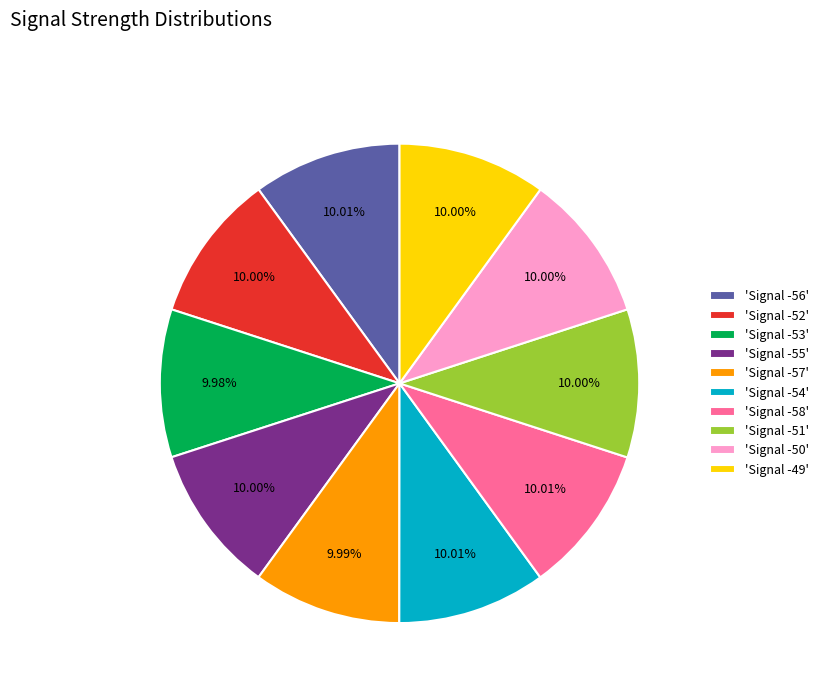

Is the sum of 'Signal -56' and 'Signal -51' greater than half?

No